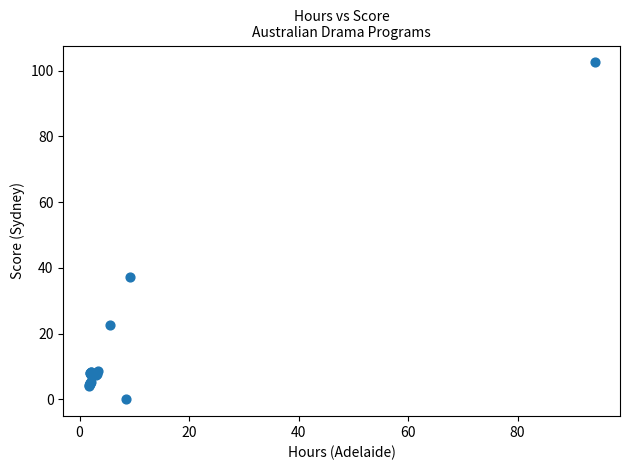

What Y value in the scatter plot is closest to 51?

37.1